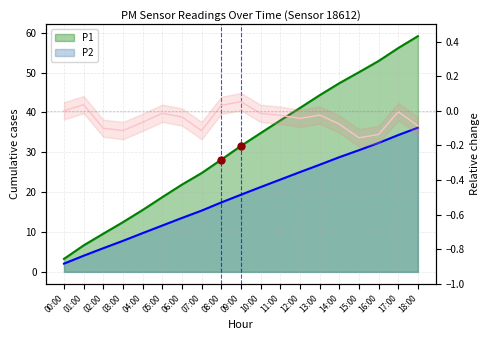

Is it true that the value at 01:00 is 0.0?

False